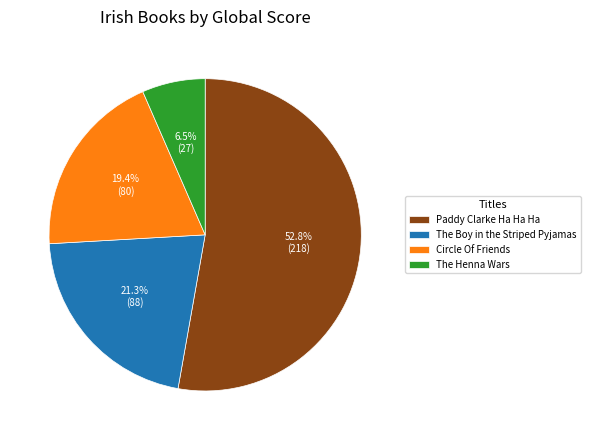

Approximately how many times larger is the value at Paddy Clarke Ha Ha Ha compared to The Henna Wars?

8.1